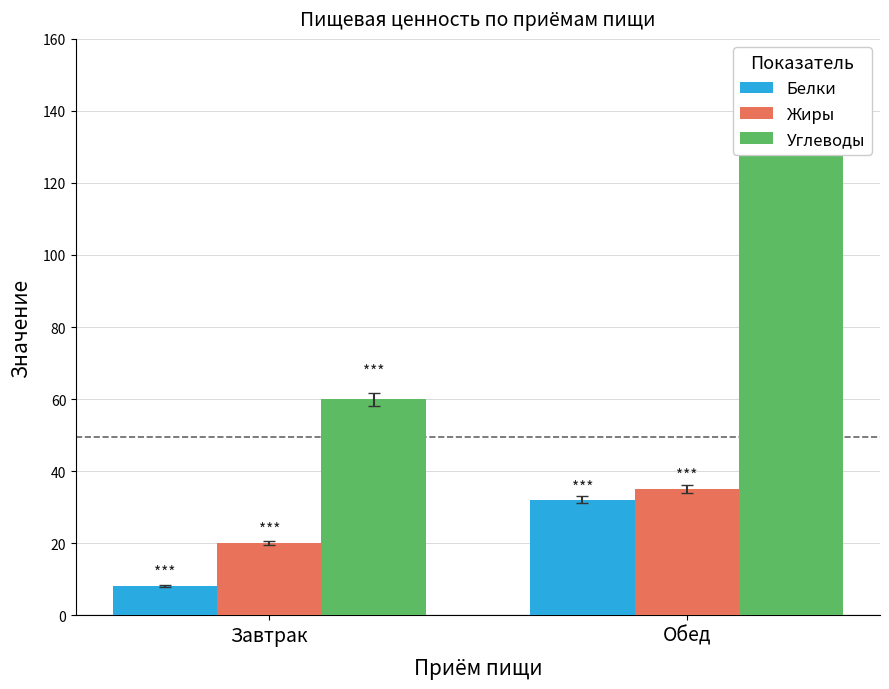

How many data points does each series have?

2